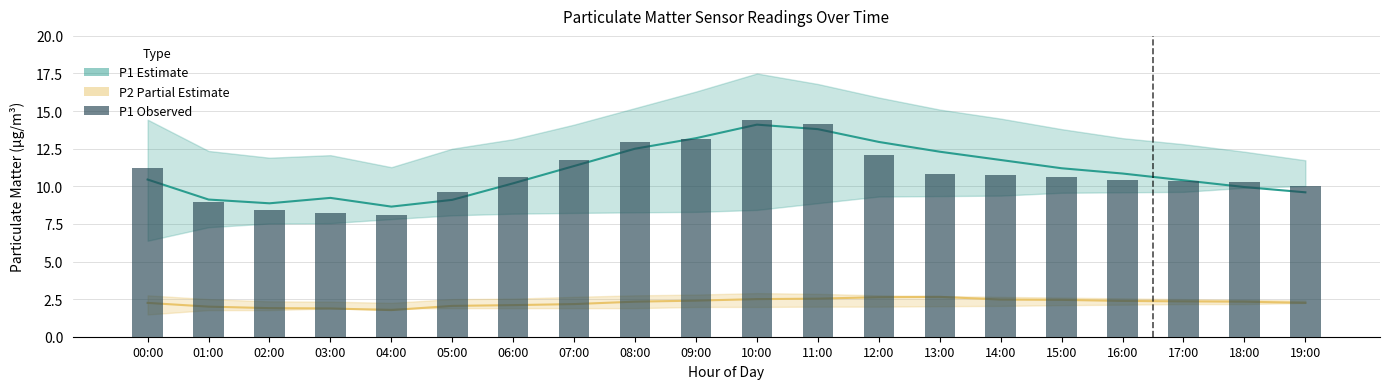

Reading left to right, what are all the values shown in this chart?

P1 Estimate: 10.4	9.1	8.9	9.2	8.7	9.1	10.2	11.3	12.5	13.2	14.1	13.8	12.9	12.3	11.8	11.2	10.8	10.4	9.9	9.6
P2 Estimate: 2.2	2.0	1.9	1.9	1.8	2.0	2.1	2.2	2.3	2.4	2.5	2.5	2.6	2.6	2.5	2.5	2.4	2.4	2.3	2.2
P1 Observed: 11.2	9.0	8.4	8.2	8.1	9.6	10.7	11.7	12.9	13.1	14.4	14.1	12.1	10.8	10.8	10.7	10.4	10.3	10.3	10.0